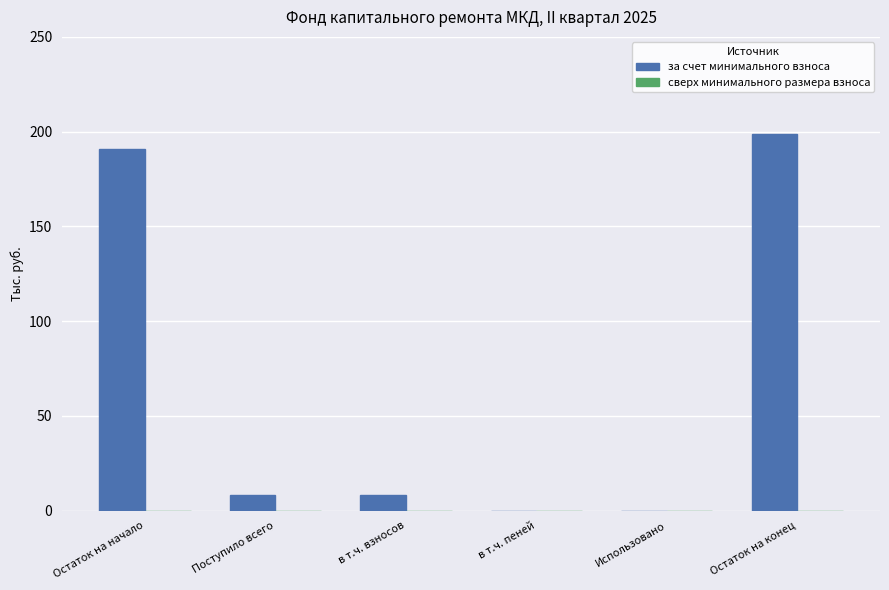

What is the greatest value displayed?

199.0